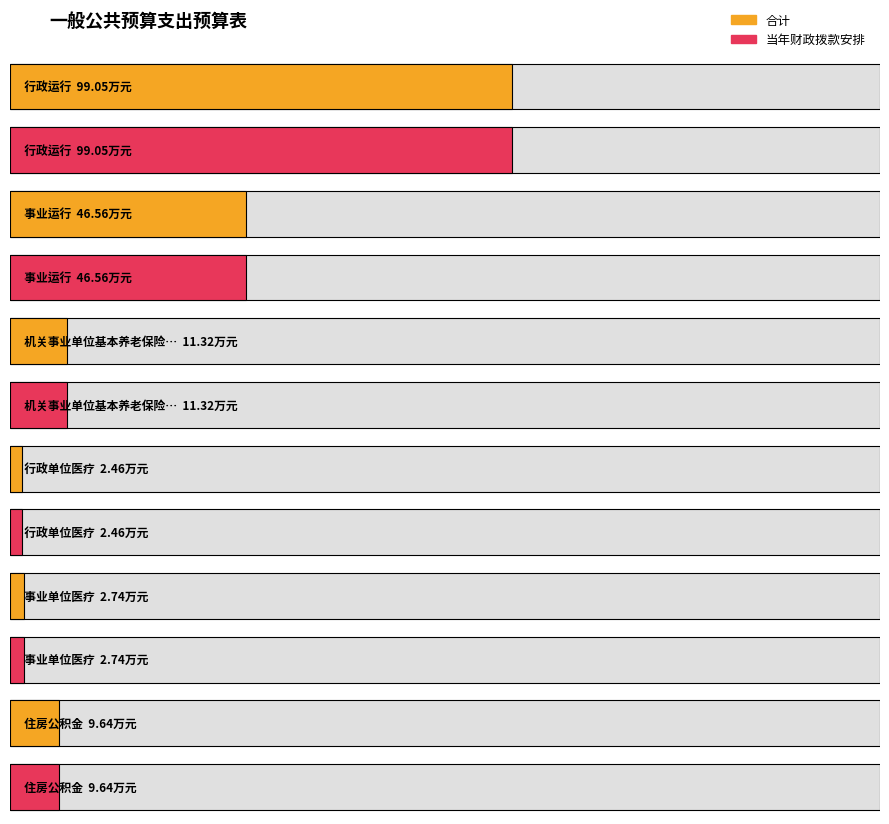

Which series has the largest range (max minus min)?

合计